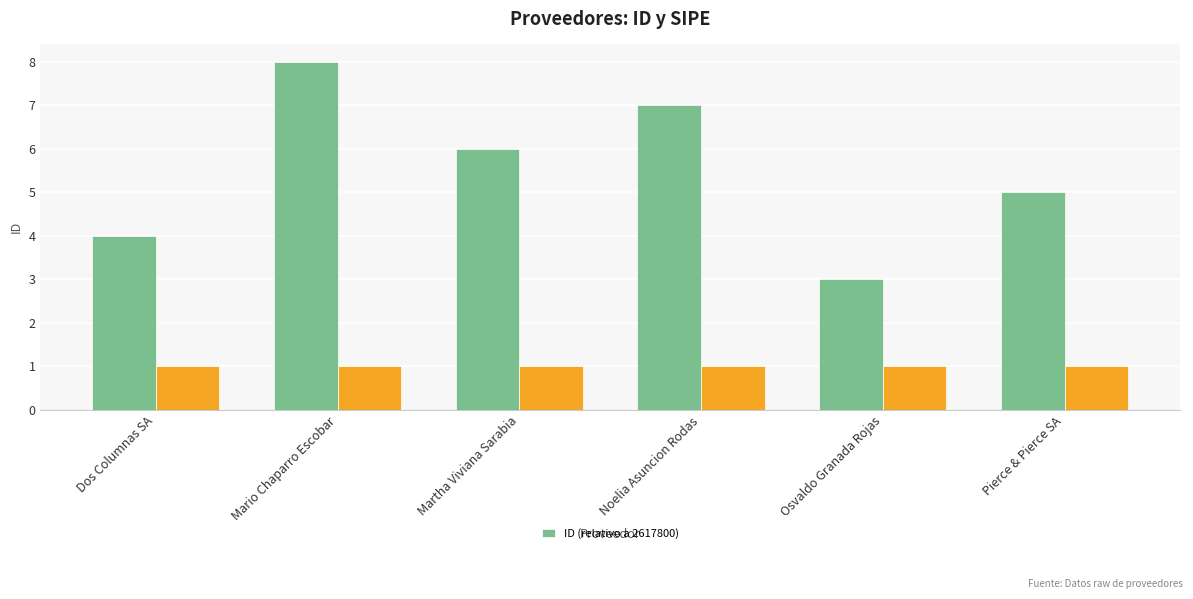

What is the sum of the values at Pierce & Pierce SA and Noelia Asuncion Rodas?

12